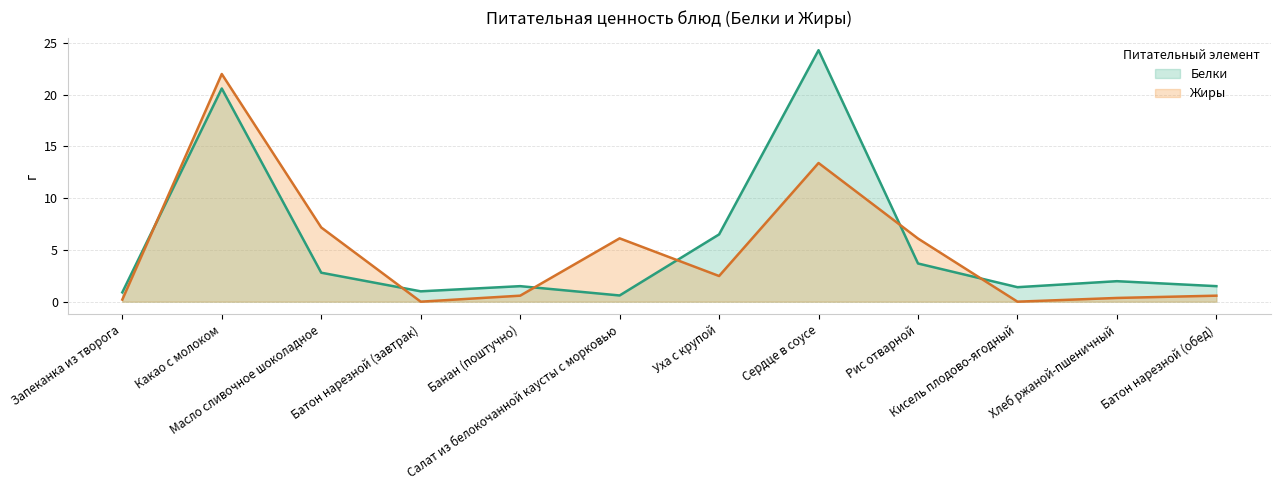

What is the label of the 4th point from the right?

Рис отварной